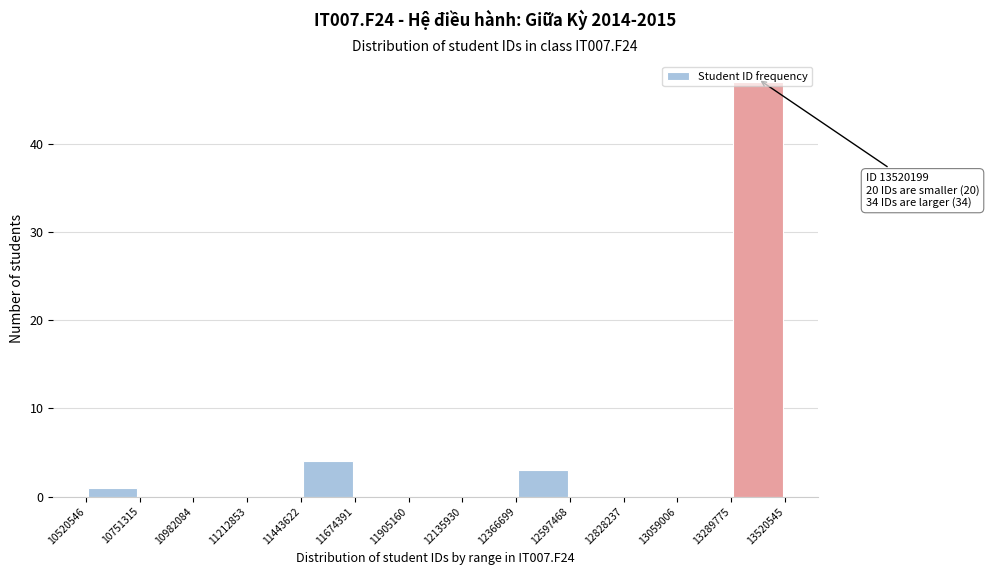

Which range on the x-axis has the tallest bar?

13289775 to 13520545